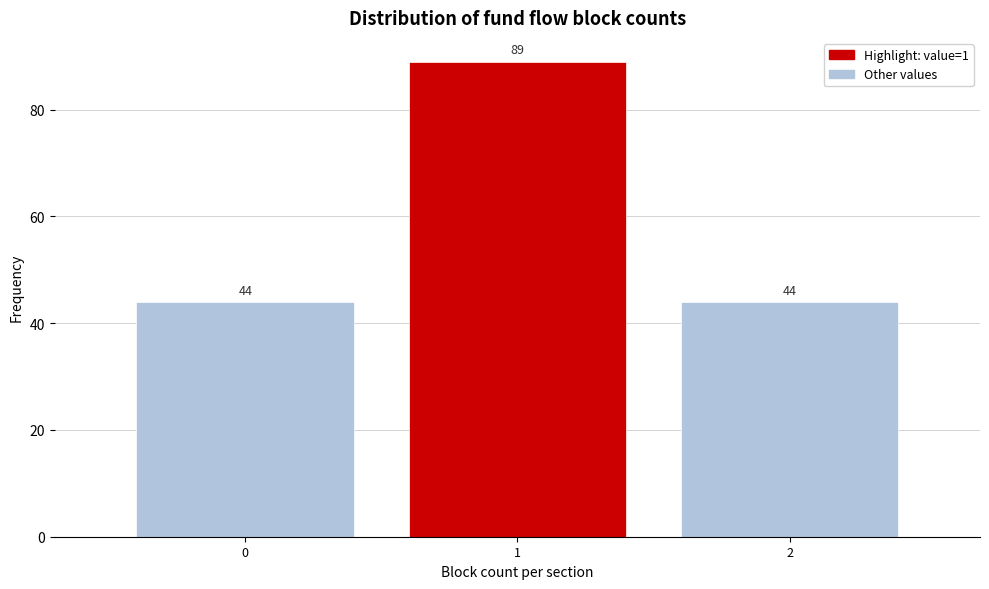

Reading left to right, extract all data points from this chart.

44	89	44